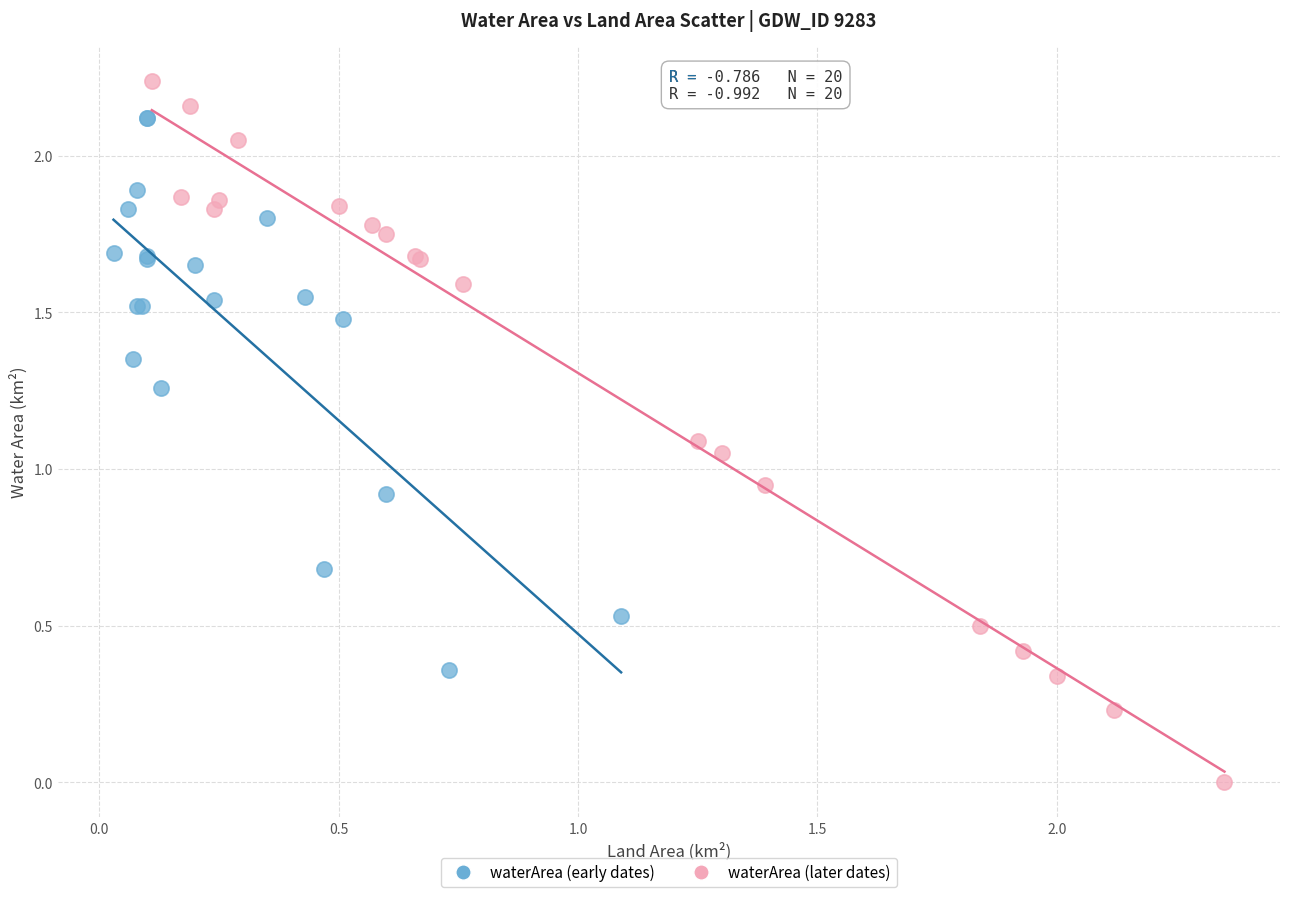

Which series has the largest Y range (max minus min)?

waterArea (later dates)